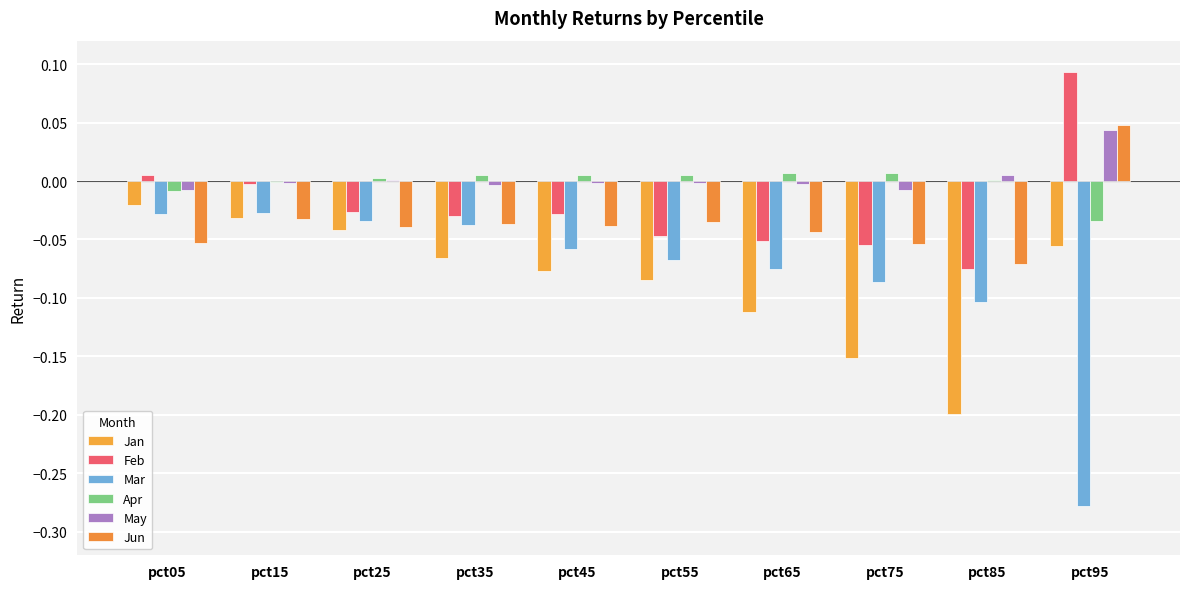

Are the bars horizontal?

No